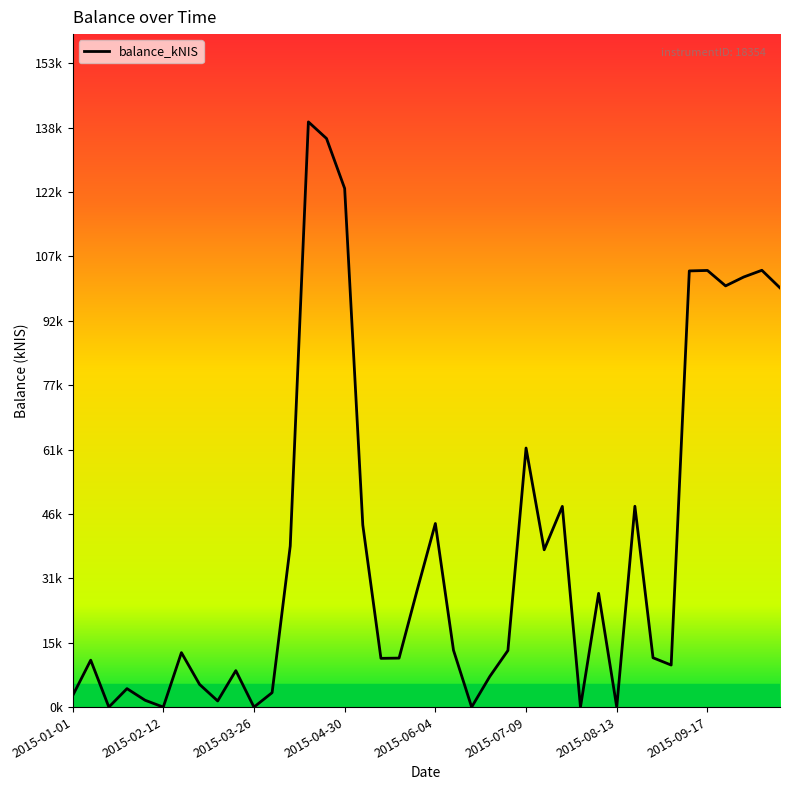

Where is the data nearest to the value 69?

2015-07-09